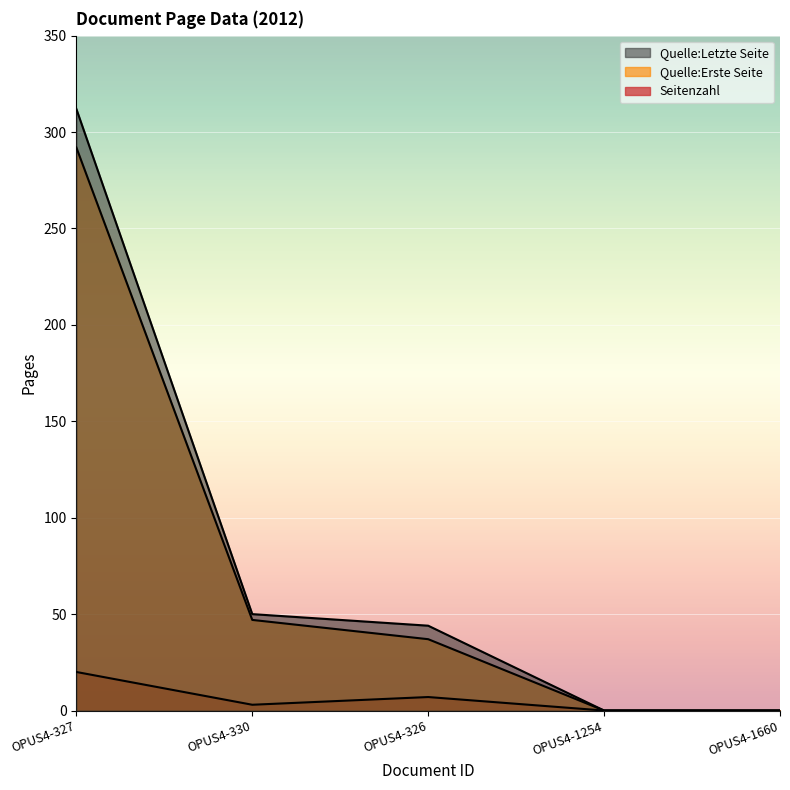

What is the highest value of the Seitenzahl series?

20